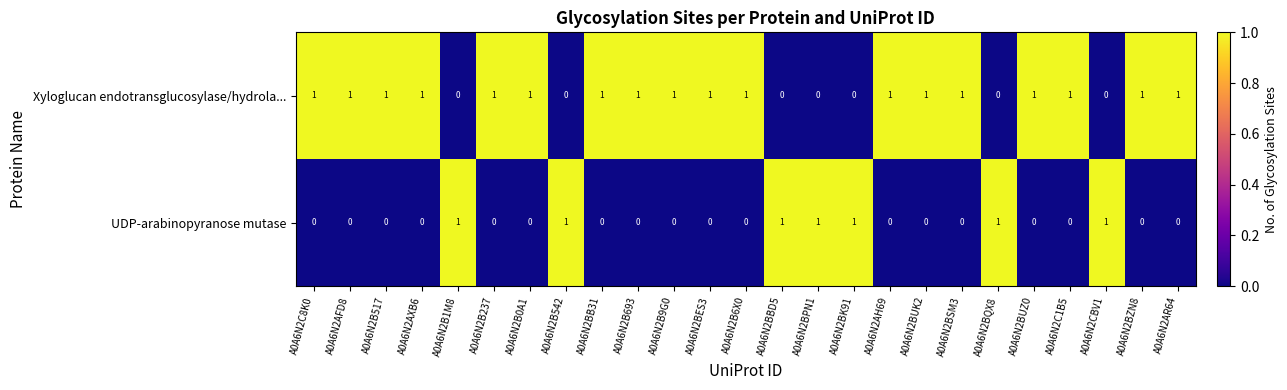

Count the Xyloglucan endotransglucosylase/hydrola... values in the range 0 to 1.

25